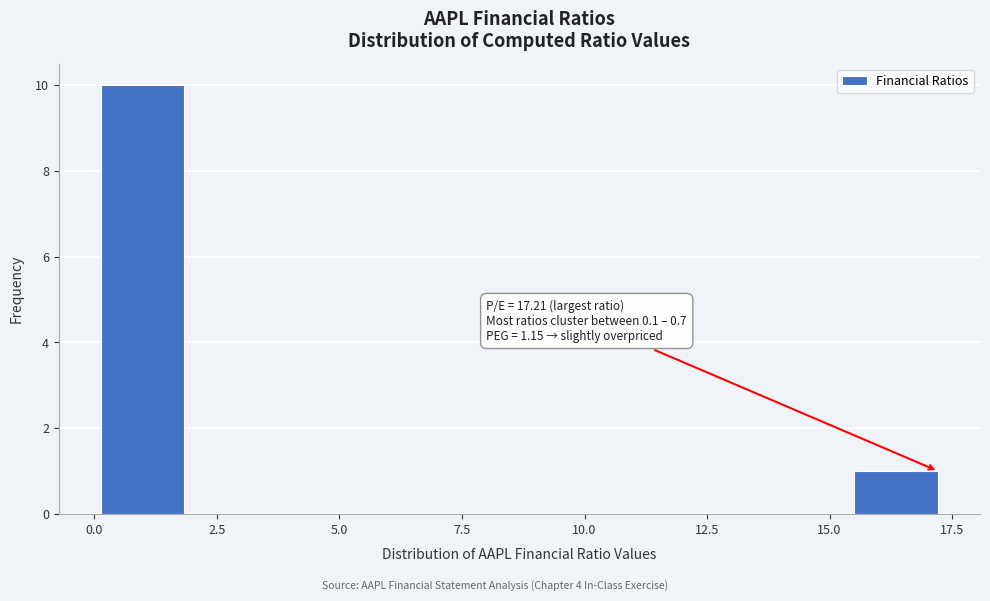

Read against the x-axis, roughly where is the centre of the tallest bar?

1.0